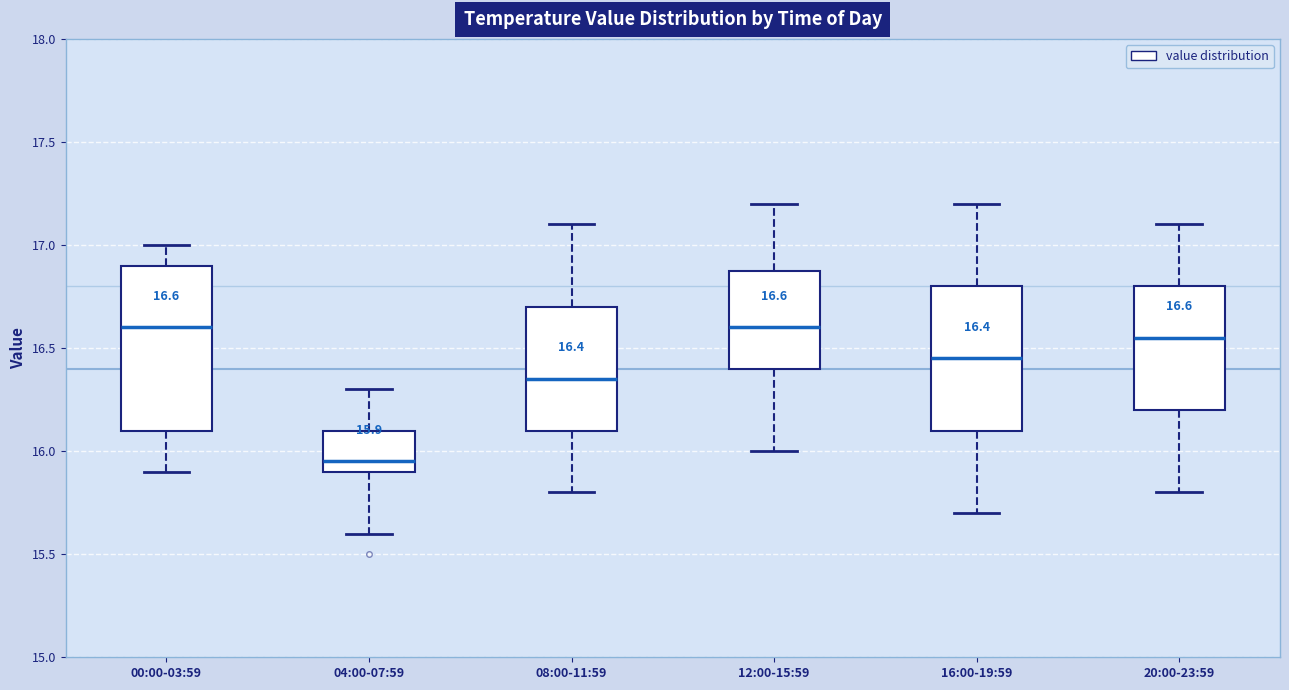

Comparing the boxes themselves (not the whiskers), which one is the tallest?

00:00-03:59